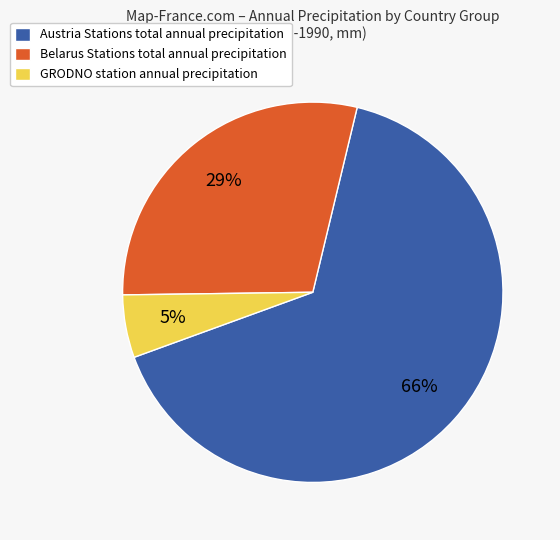

Which category has the biggest portion of the pie?

Austria Stations total annual precipitation